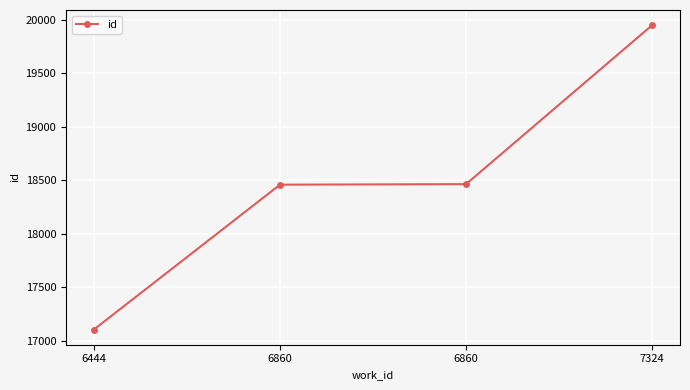

List the labels in order of value, largest first.

7324, 6860, 6860, 6444